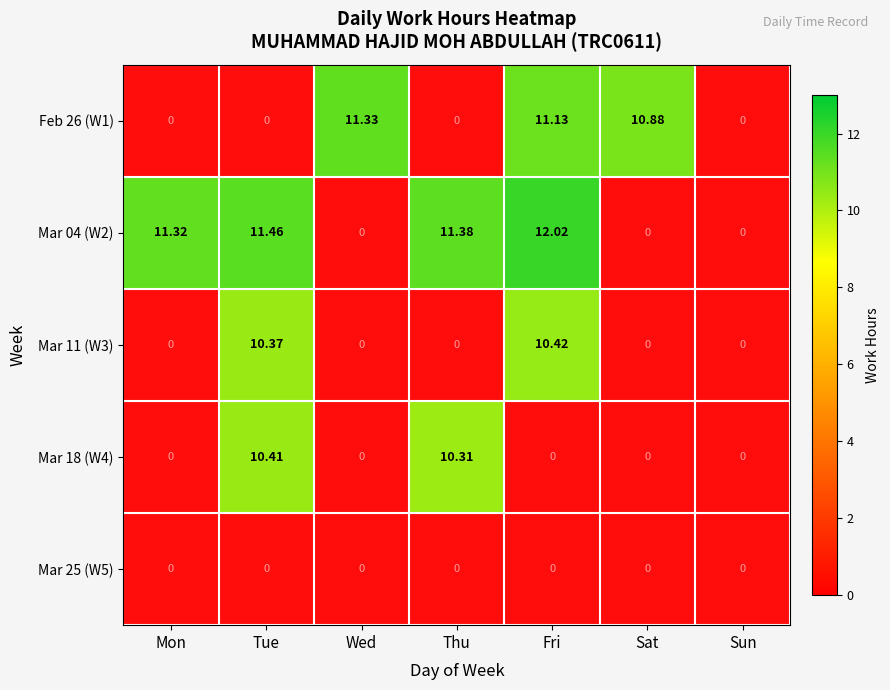

Where is Mar 04 (W2) nearest to the value 6?

Mon